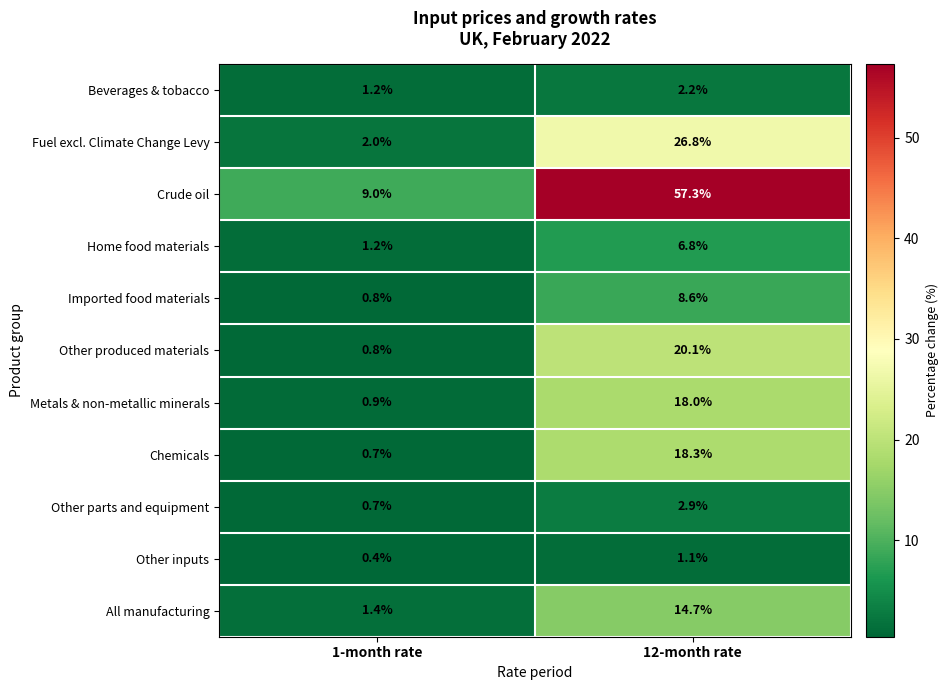

Which category has the highest value across all series?

12-month rate